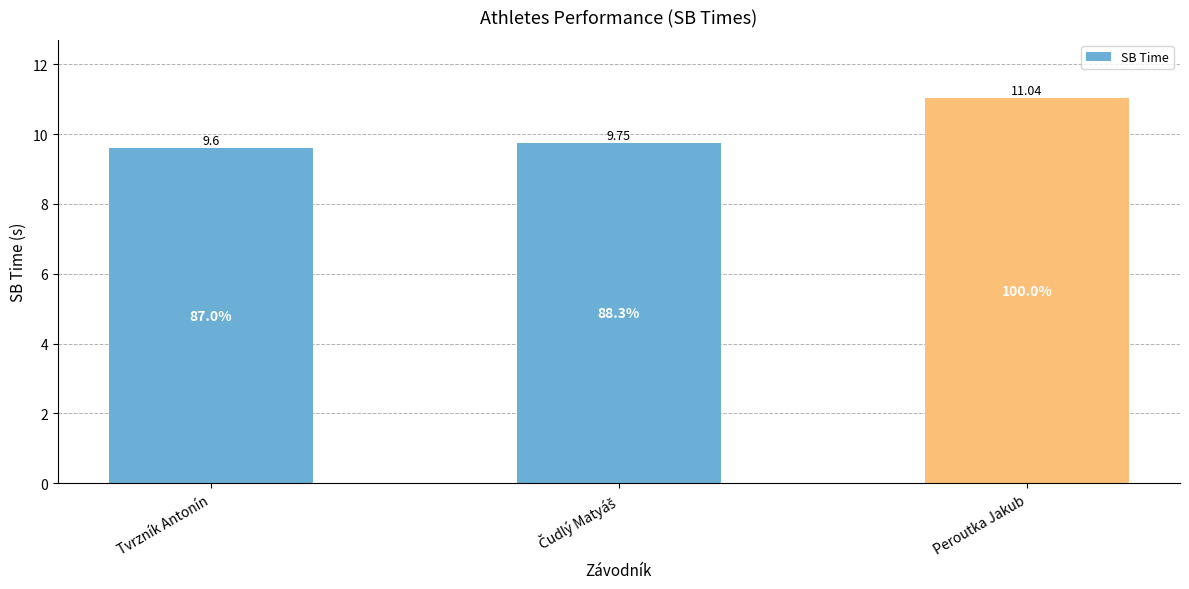

What is the sum of all values?

30.4